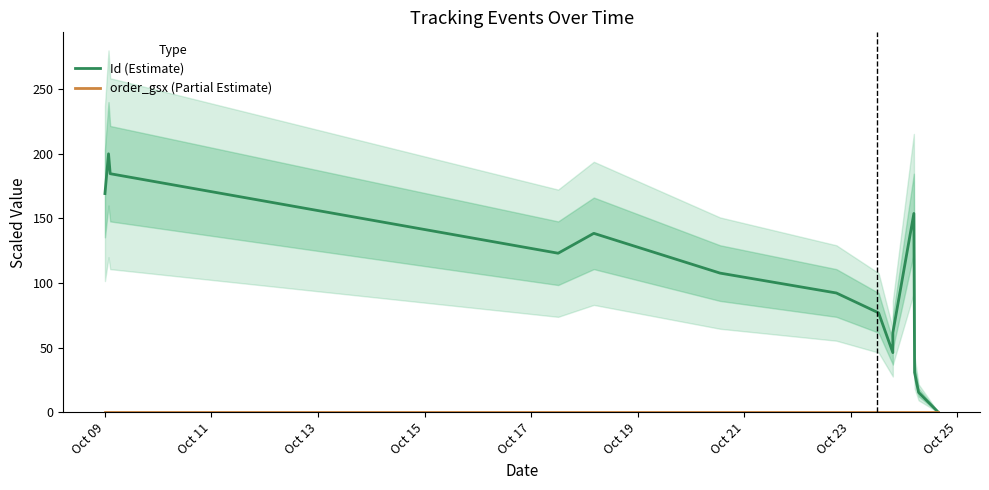

How many values in the Id (Estimate) series exceed 107?

7